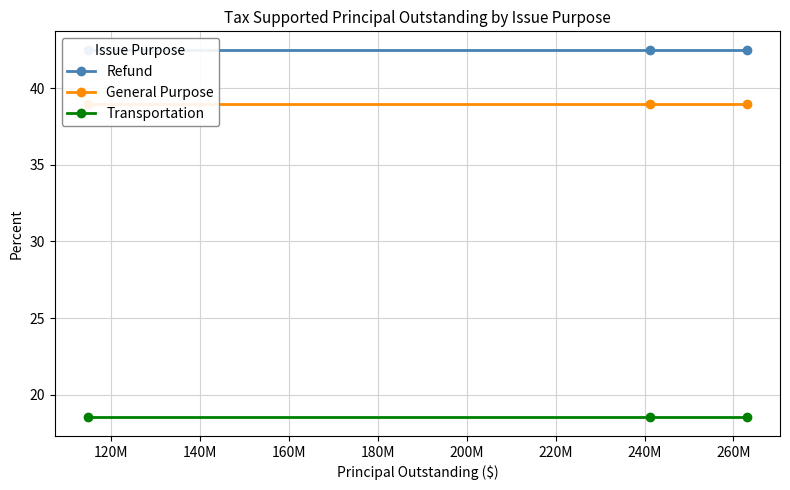

Rank the series by their maximum value, from lowest to highest.

Transportation, General Purpose, Refund